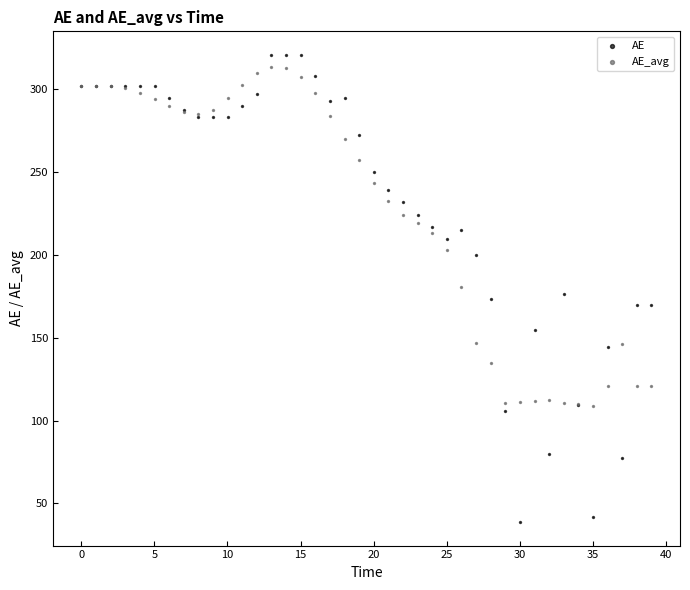

What are all the series names shown in the legend?

AE, AE_avg